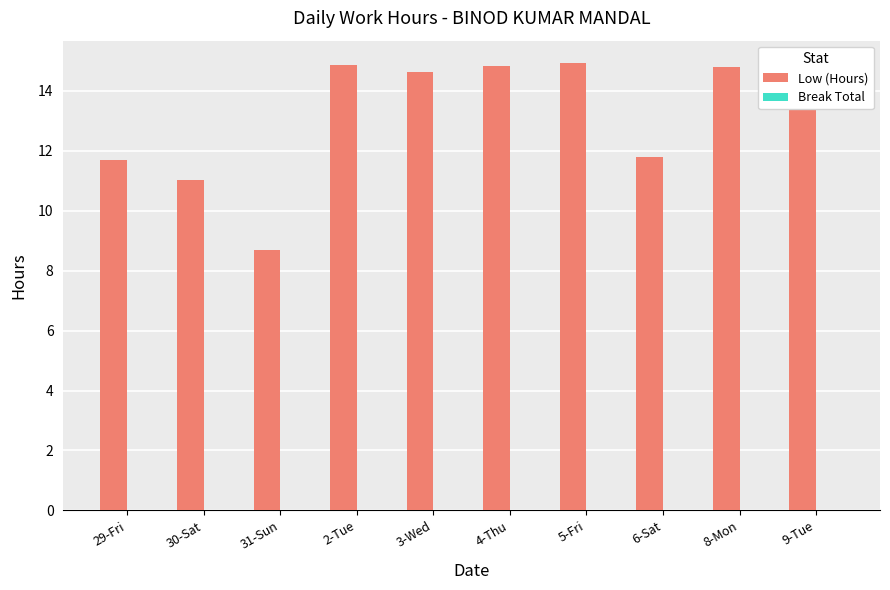

Is it true that the value at 8-Mon is 5.6?

False